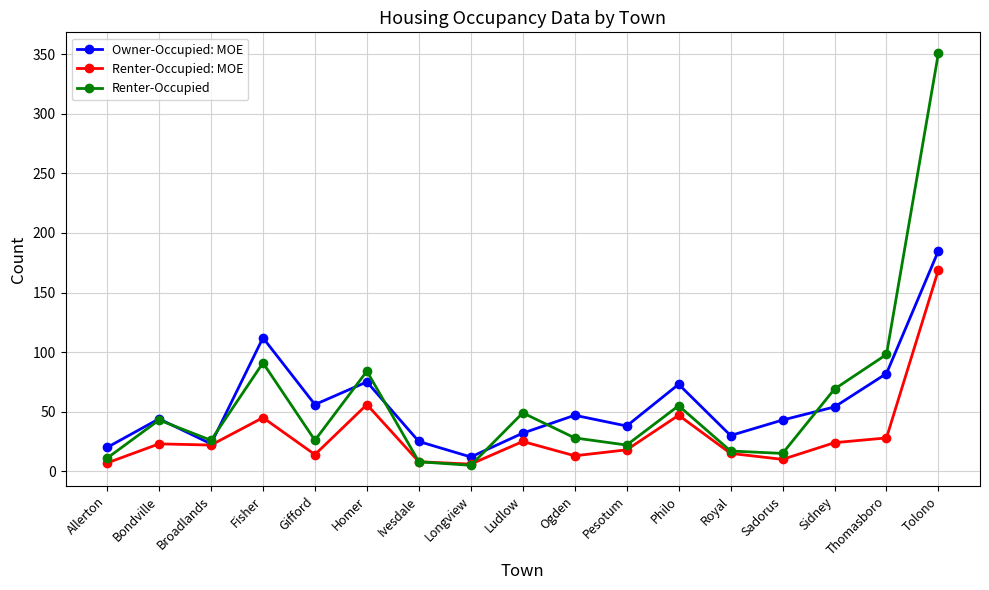

What is the sum of the Renter-Occupied: MOE values at Tolono and Royal?

184